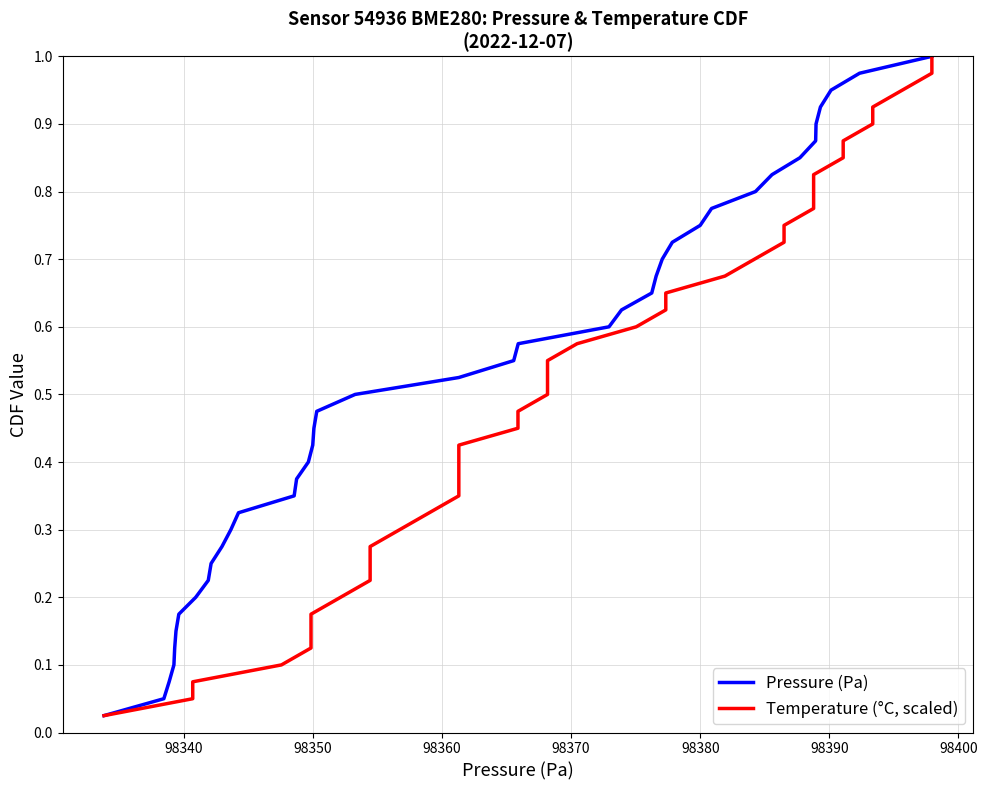

The Temperature (°C, scaled) series shows 0.1 at 98400. True or false?

False